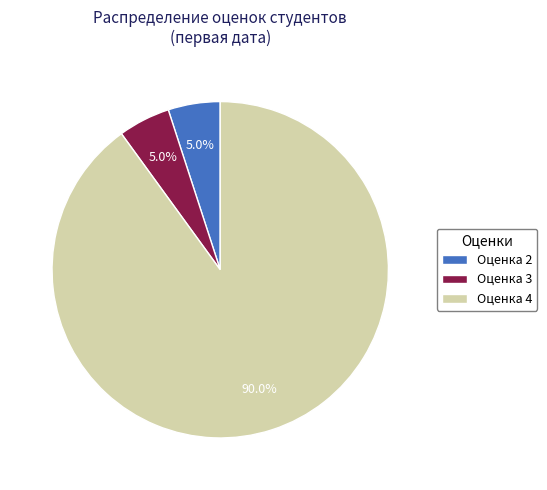

What portion of the pie excludes Оценка 4?

10.0%